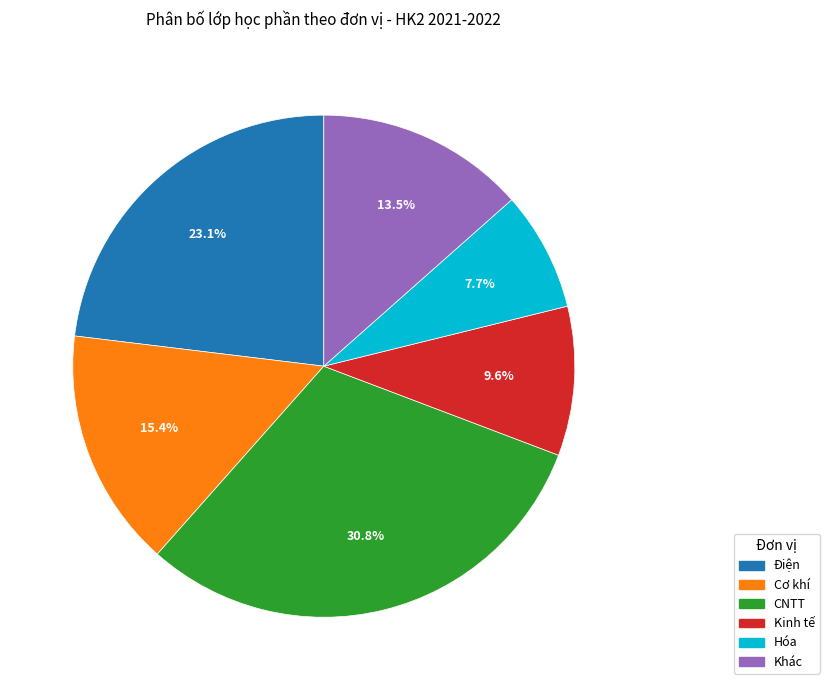

The Điện slice represents 23% of the pie. True or false?

True